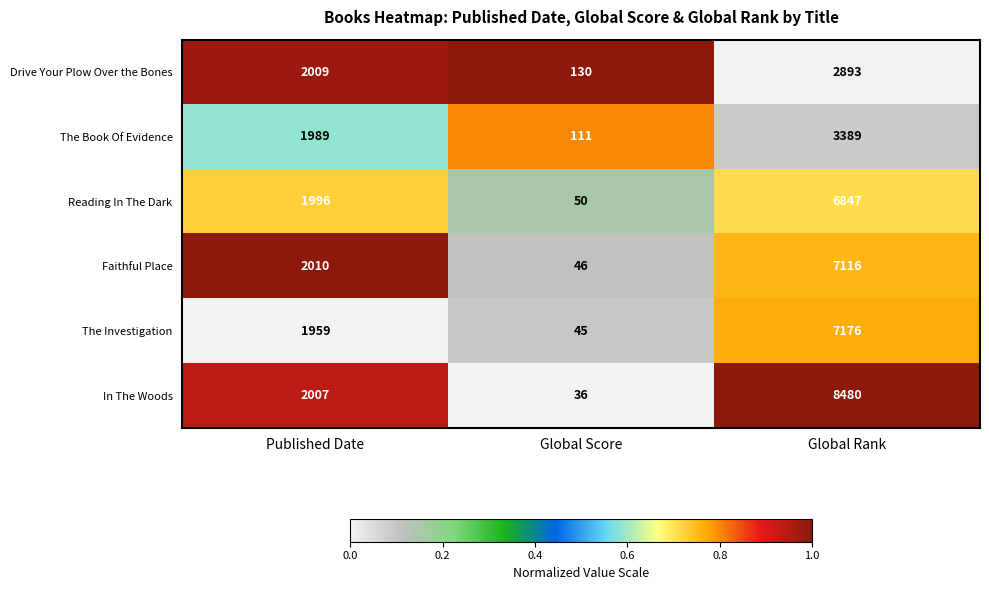

What is the total value across all series at Global Rank?

35901